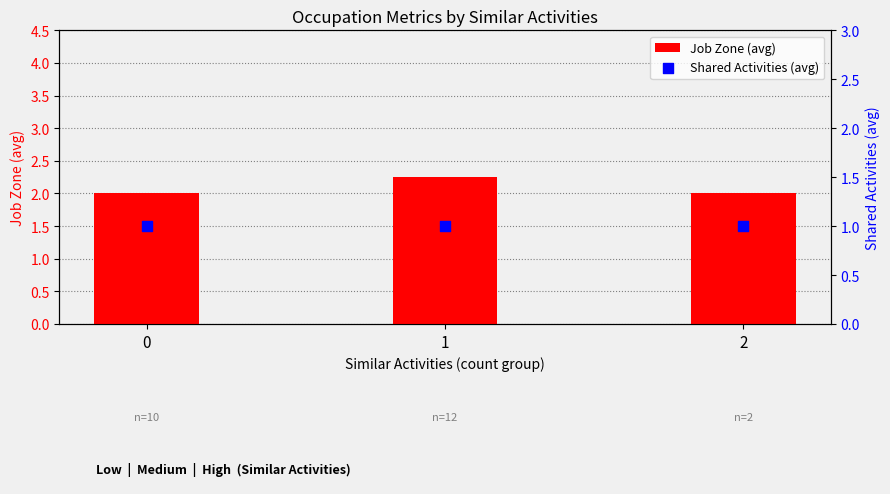

What are all the series names shown in the legend?

Job Zone (avg), Shared Activities (avg)